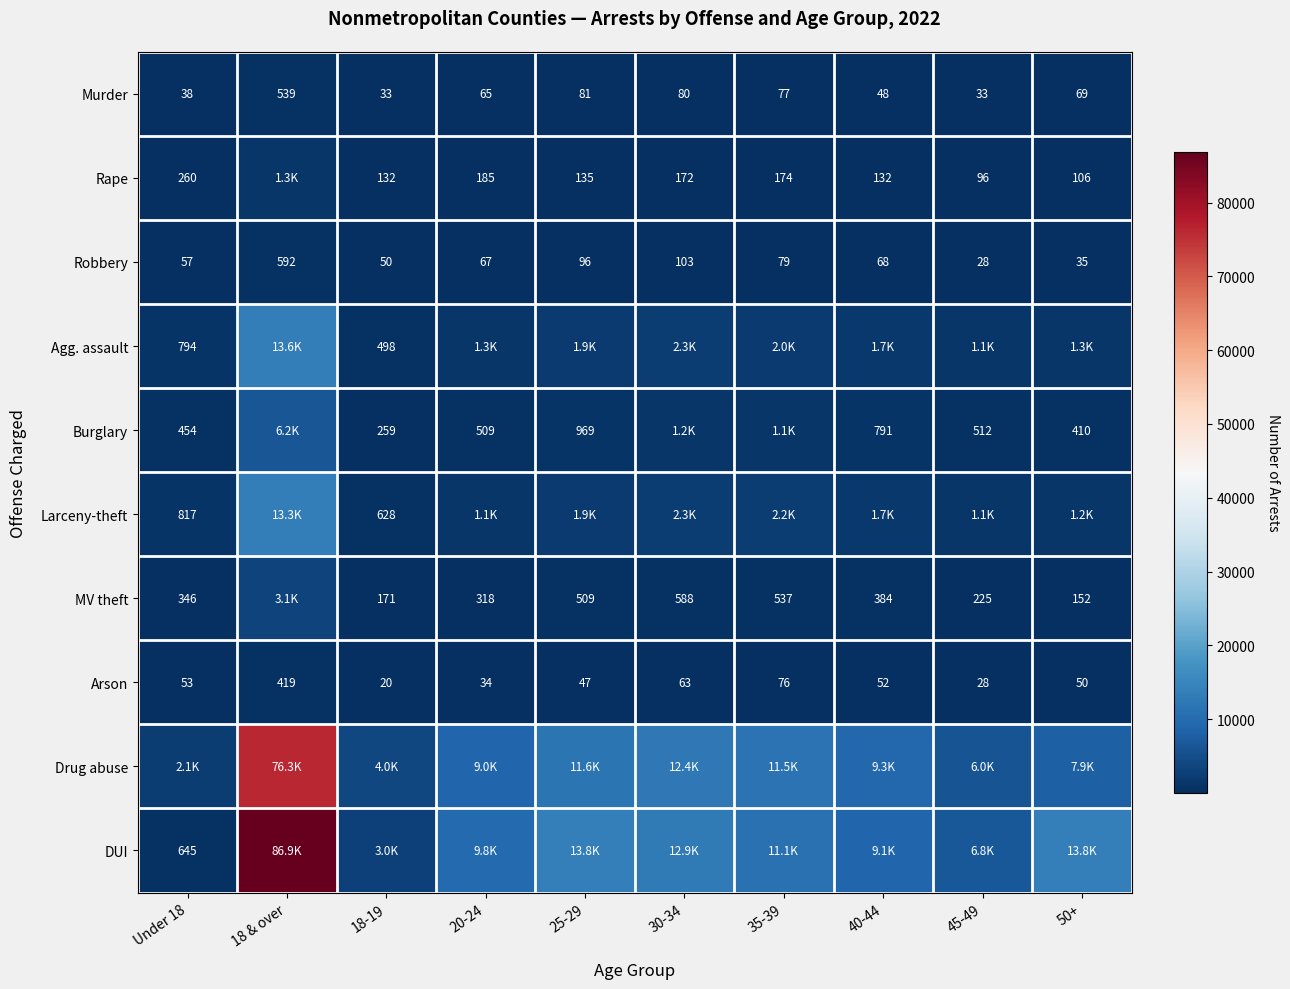

True or false: Robbery has a value of 40 at 40-44.

False